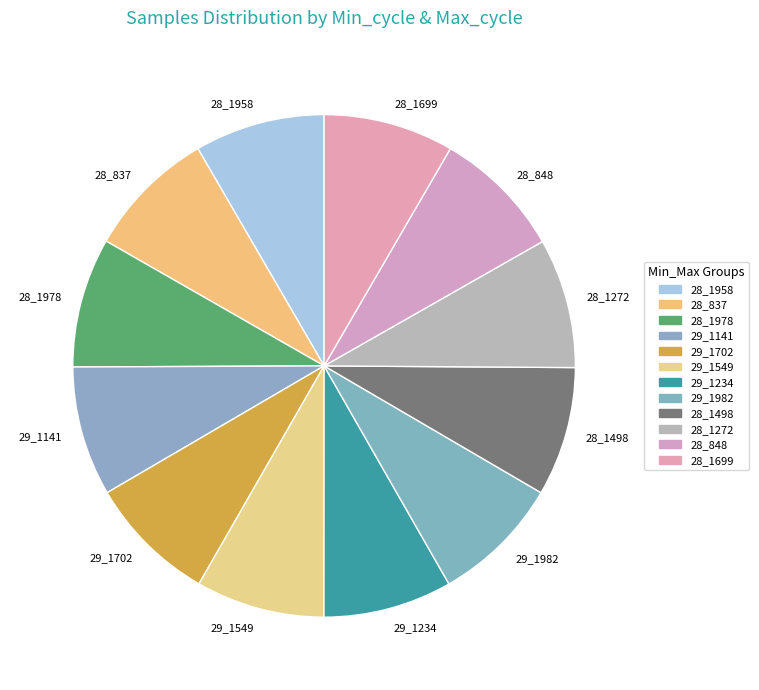

Is there any slice that represents more than half of the pie?

No